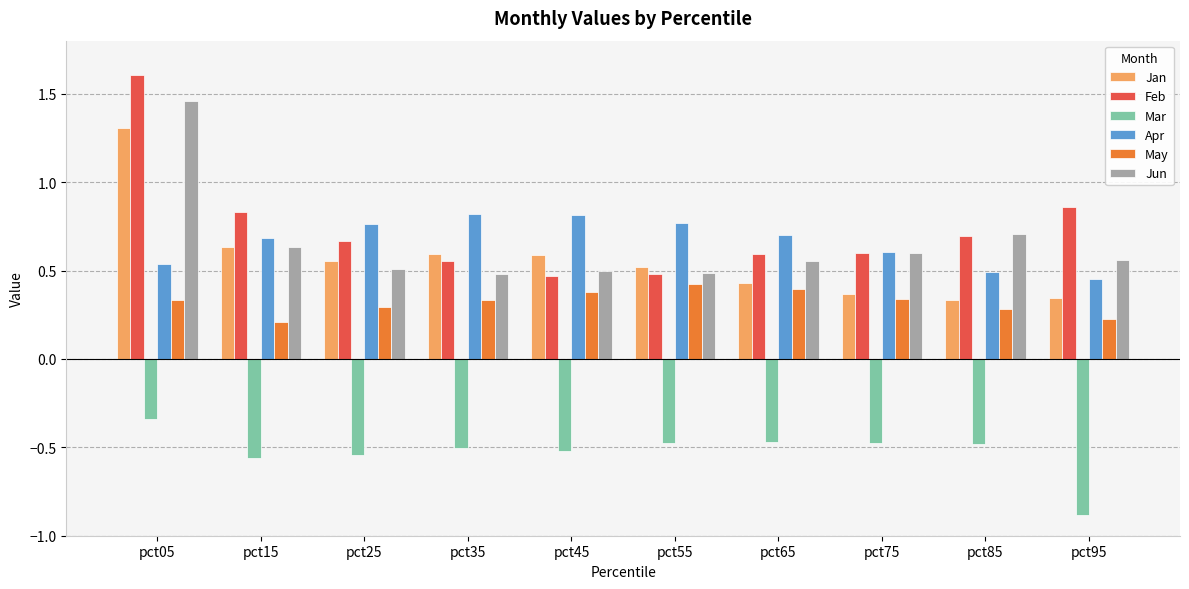

Which series has the largest total across all categories?

Feb